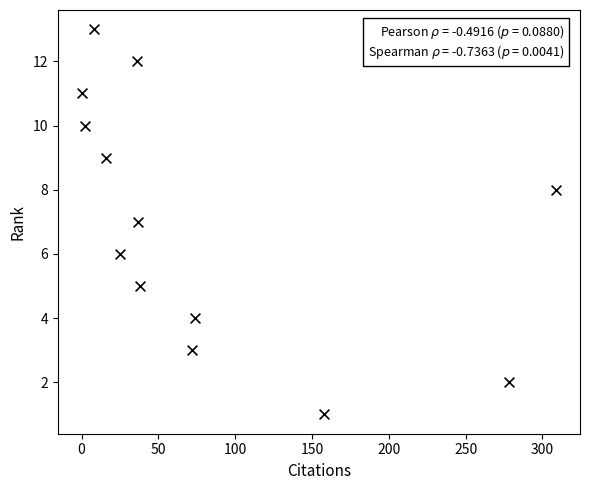

Count the number of points in this scatter plot.

13